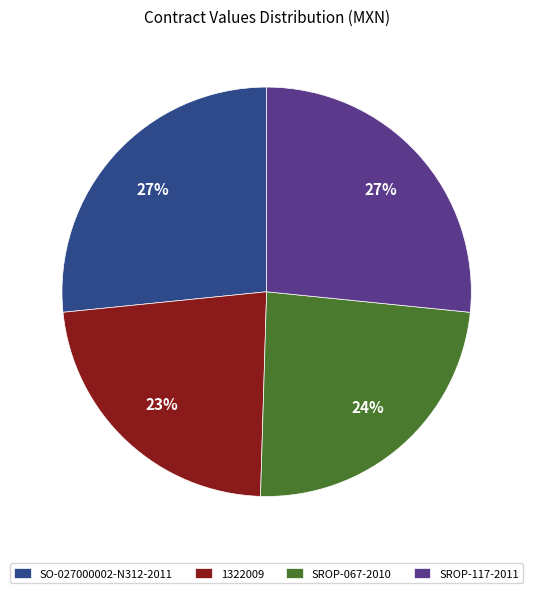

Does any single category account for the majority?

No